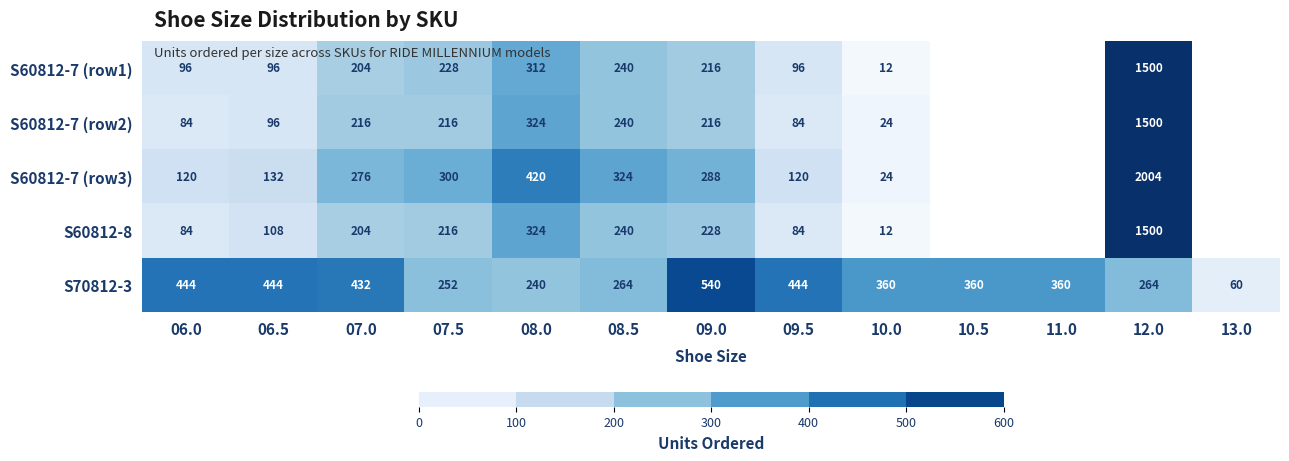

Which series changed the most between 07.5 and 10.0?

S60812-7 (row3)